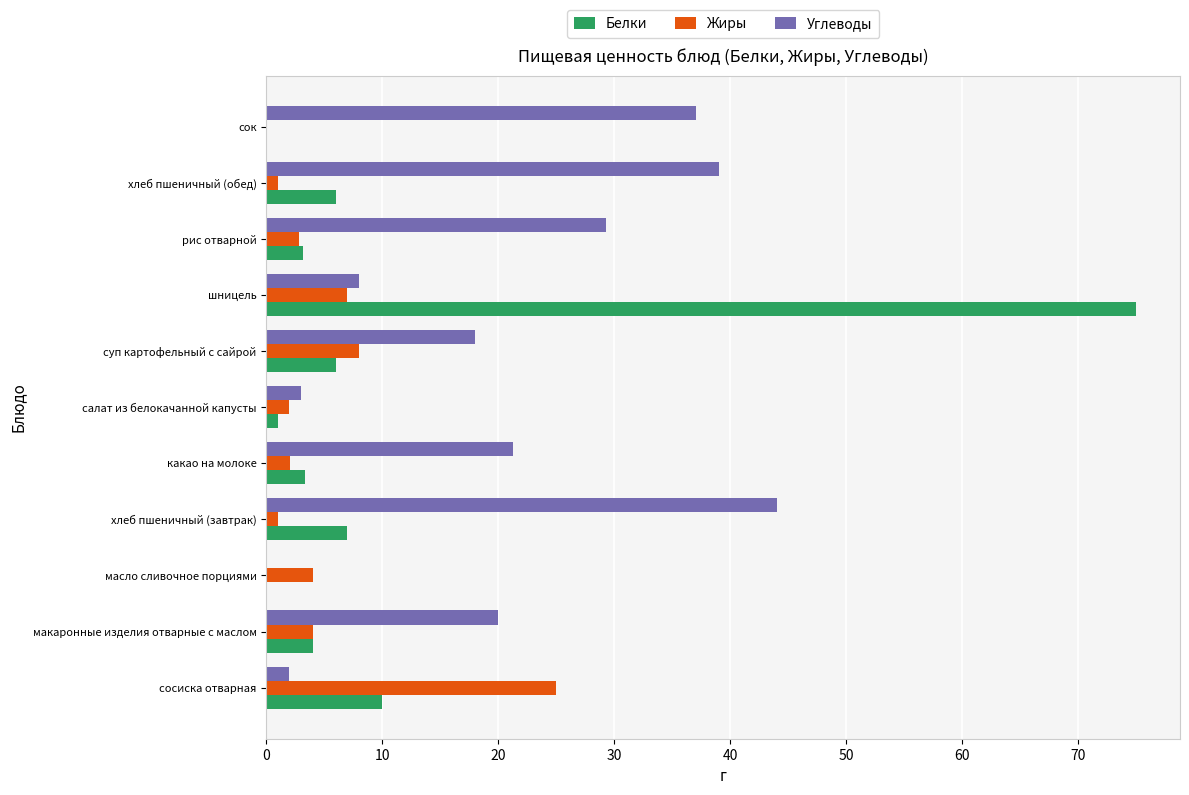

What is the total value across all series at суп картофельный с сайрой?

32.0